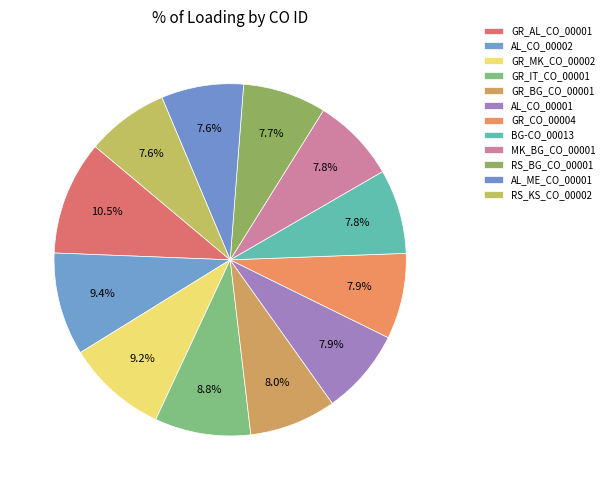

Does GR_MK_CO_00002 represent more than half of the total?

No